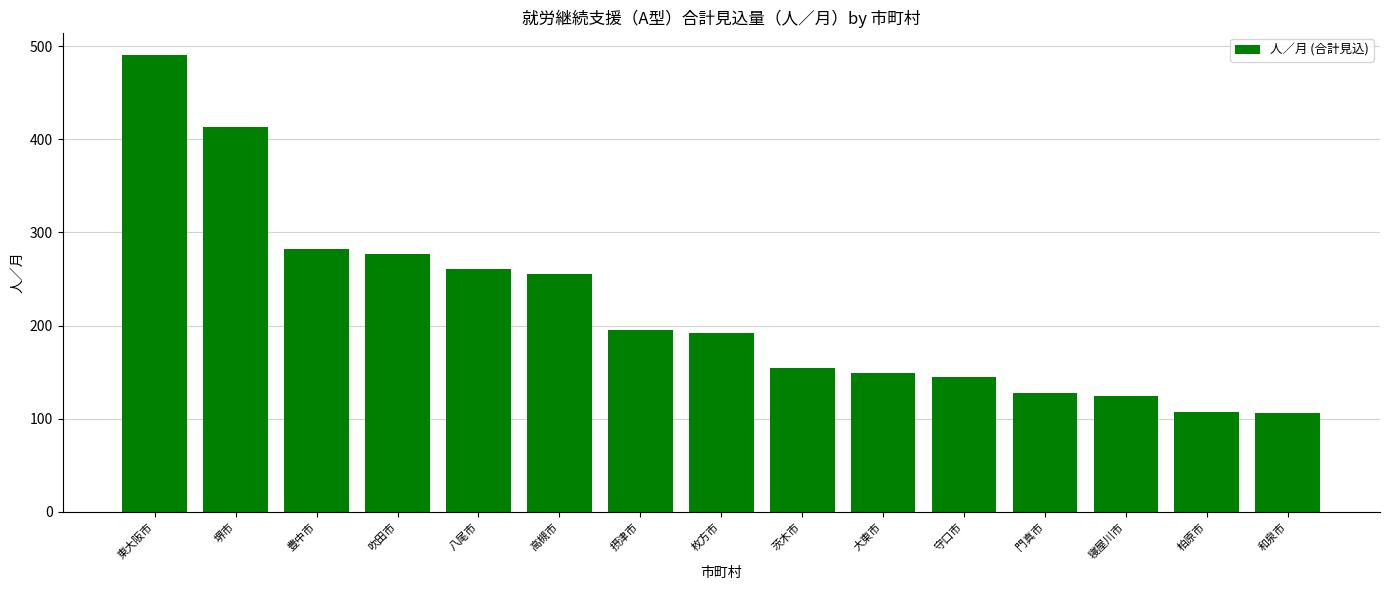

At which category does the chart reach its peak across all series?

東大阪市